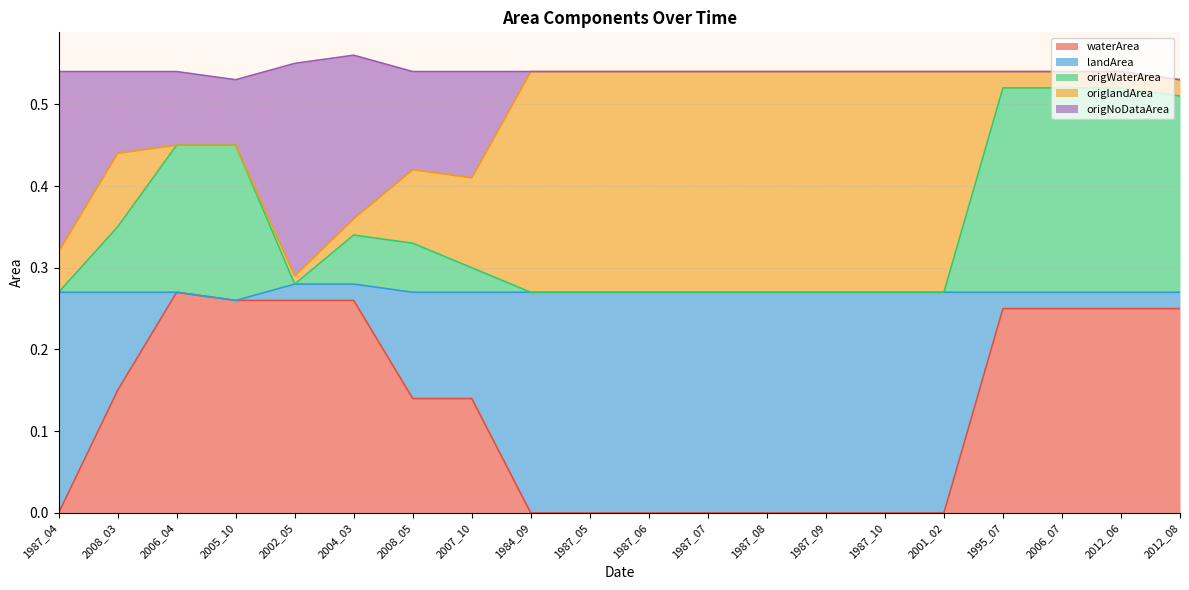

True or false: waterArea has a value of 0.0 at 1987_04.

True